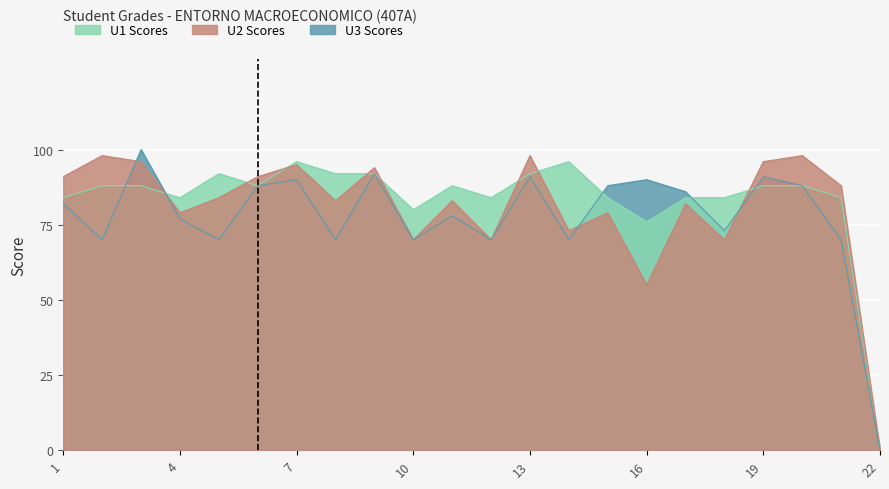

Reading left to right, what are all the values shown in this chart?

U1: 1=84	2=88	3=88	4=84	5=92	6=88	7=96	8=92	9=92	10=80	11=88	12=84	13=92	14=96	15=84	16=76	17=84	18=84	19=88	20=88	21=84	22=0
U2: 1=91	2=98	3=96	4=79	5=84	6=91	7=95	8=83	9=94	10=70	11=83	12=70	13=98	14=73	15=79	16=55	17=82	18=70	19=96	20=98	21=88	22=0
U3: 1=82	2=70	3=100	4=77	5=70	6=88	7=90	8=70	9=92	10=70	11=78	12=70	13=91	14=70	15=88	16=90	17=86	18=73	19=91	20=88	21=70	22=0